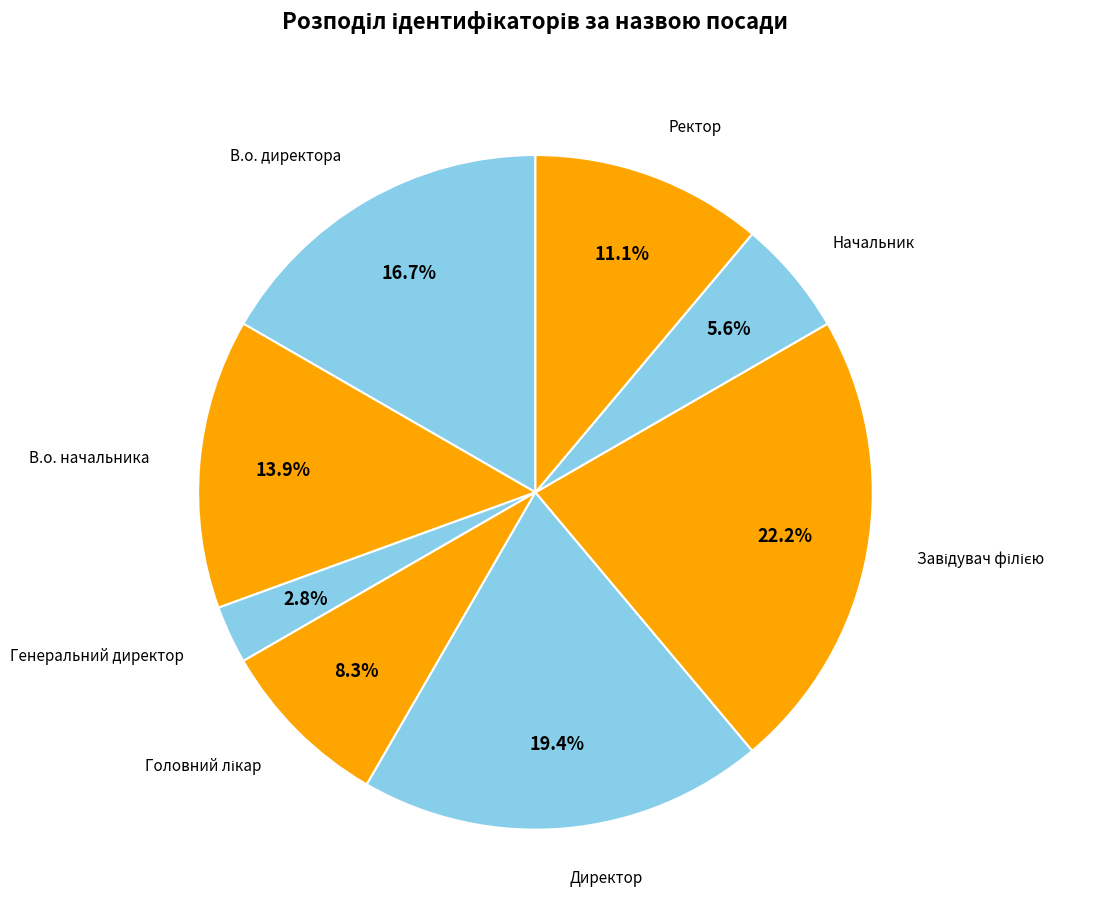

Count the number of slices in the pie.

8